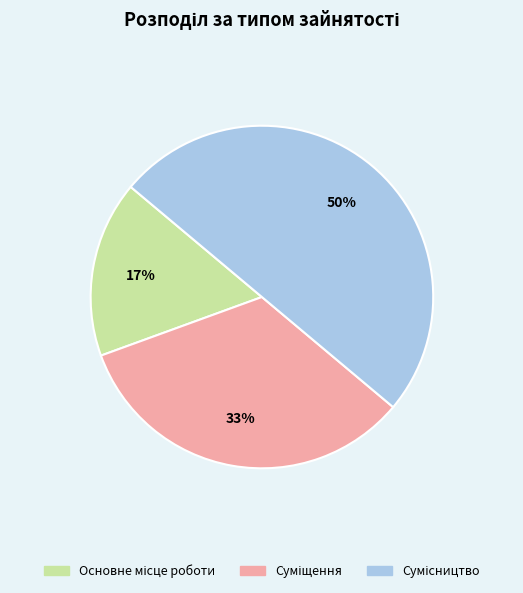

Count the number of slices in the pie.

3